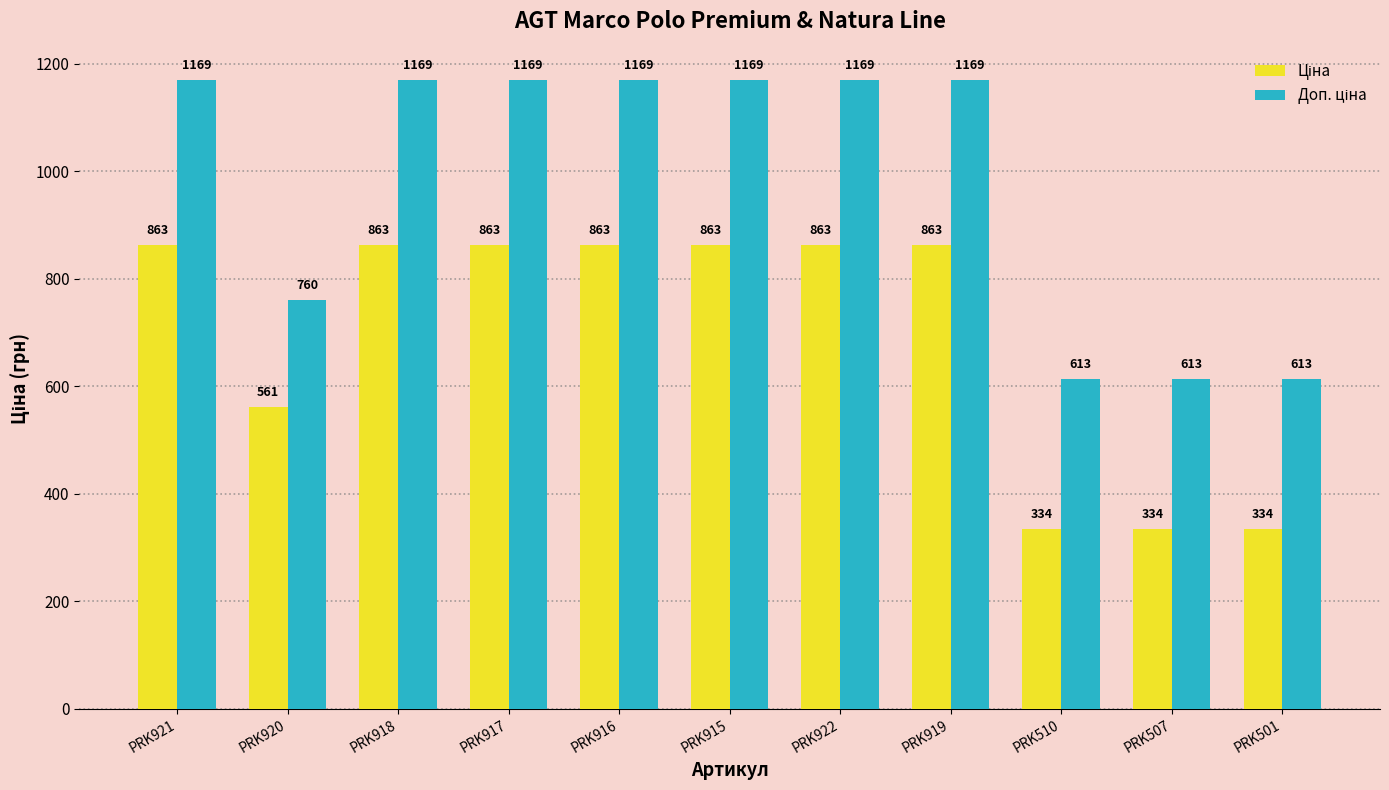

At how many categories does at least one series exceed 1052?

7